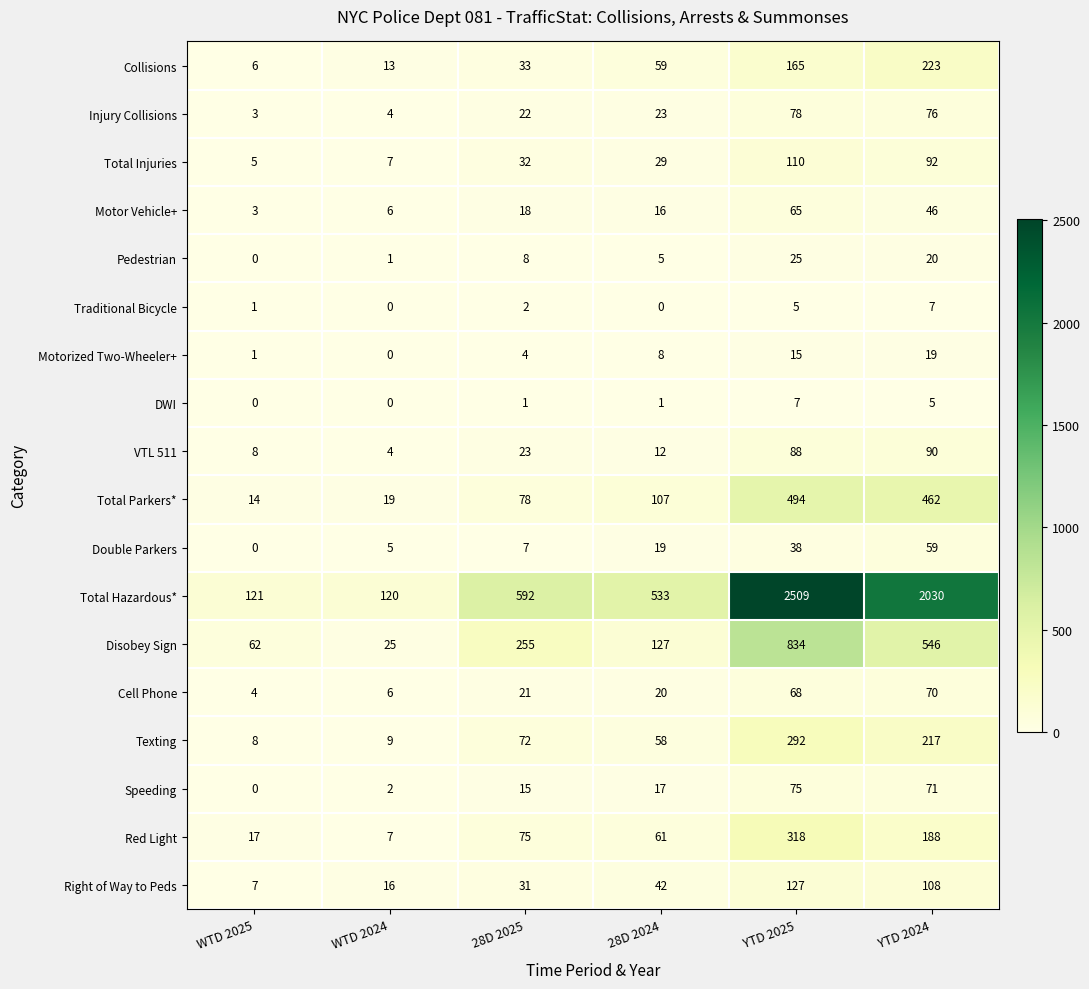

At which category is the sum across all series the highest?

YTD 2025